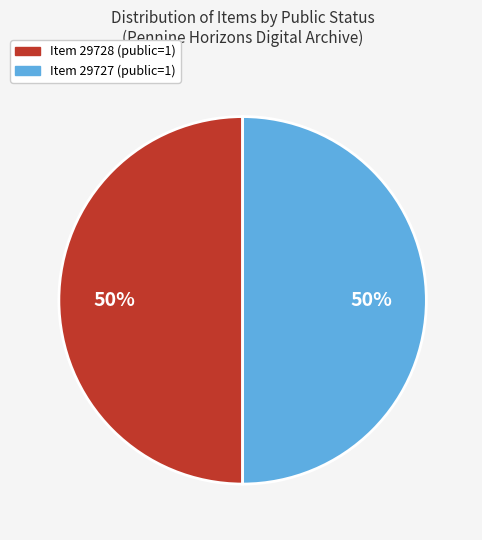

To the nearest percent, what is the average slice percentage?

50%